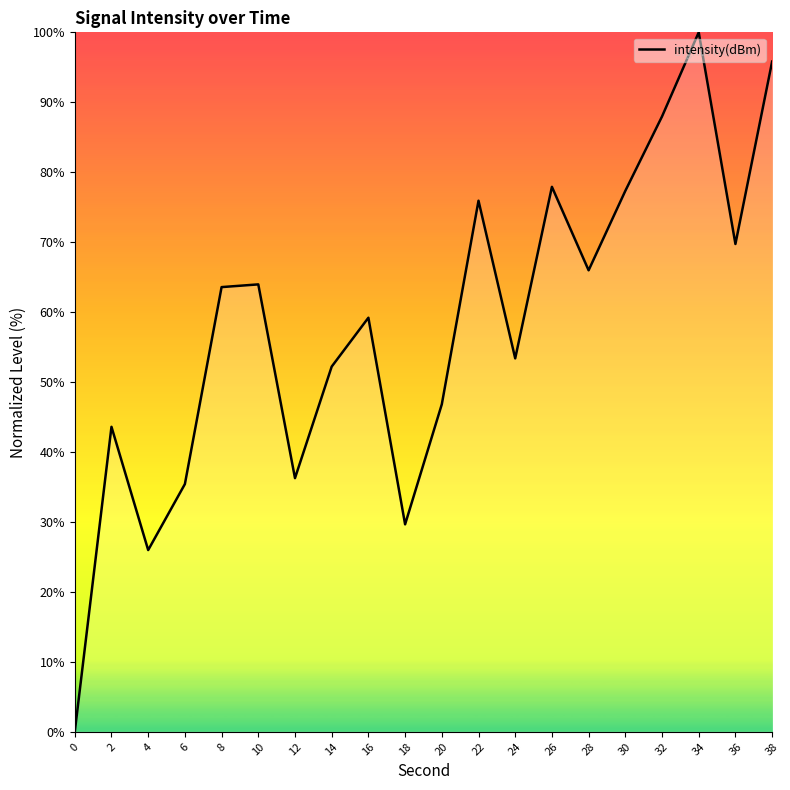

Between 14 and 16, which is larger?

16